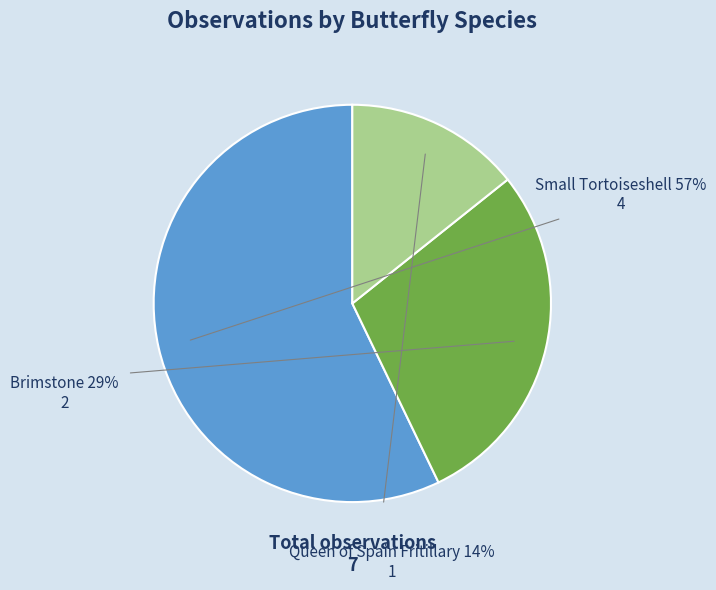

To the nearest percent, what percentage of the pie is Small Tortoiseshell?

57%